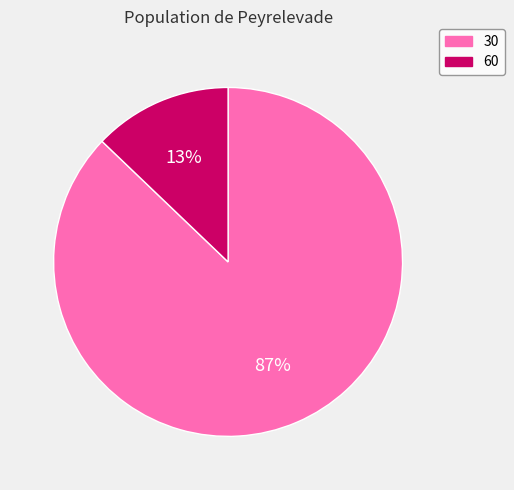

Between 60 and 30, which is larger?

30